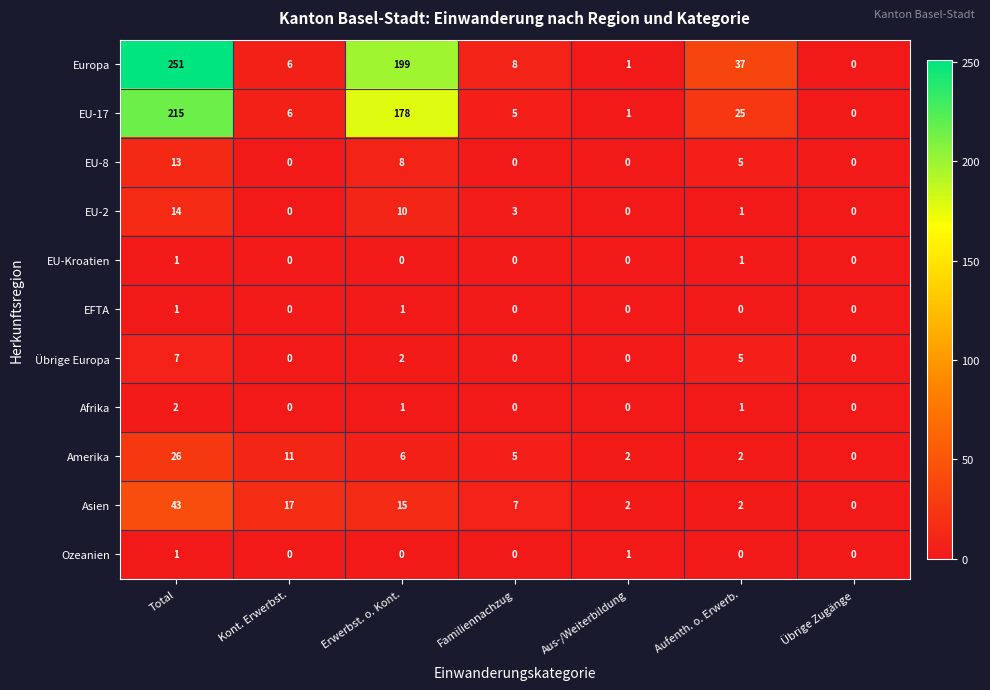

Which series changed the most between Kont. Erwerbst. and Aufenth. o. Erwerb.?

Europa